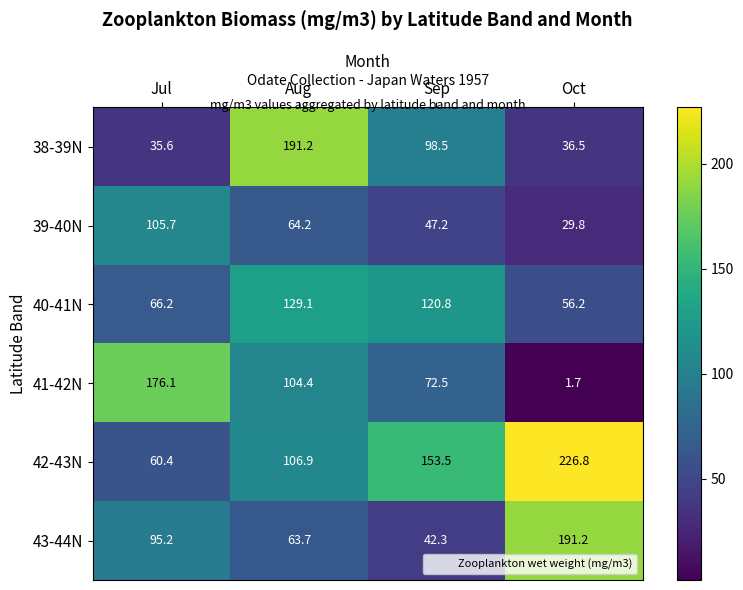

The value of 39-40N at Oct is 29.8. True or false?

True